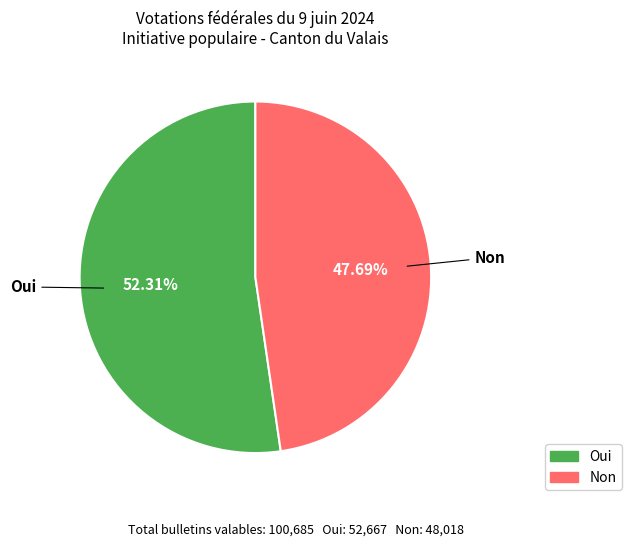

How many segments does this pie chart have?

2